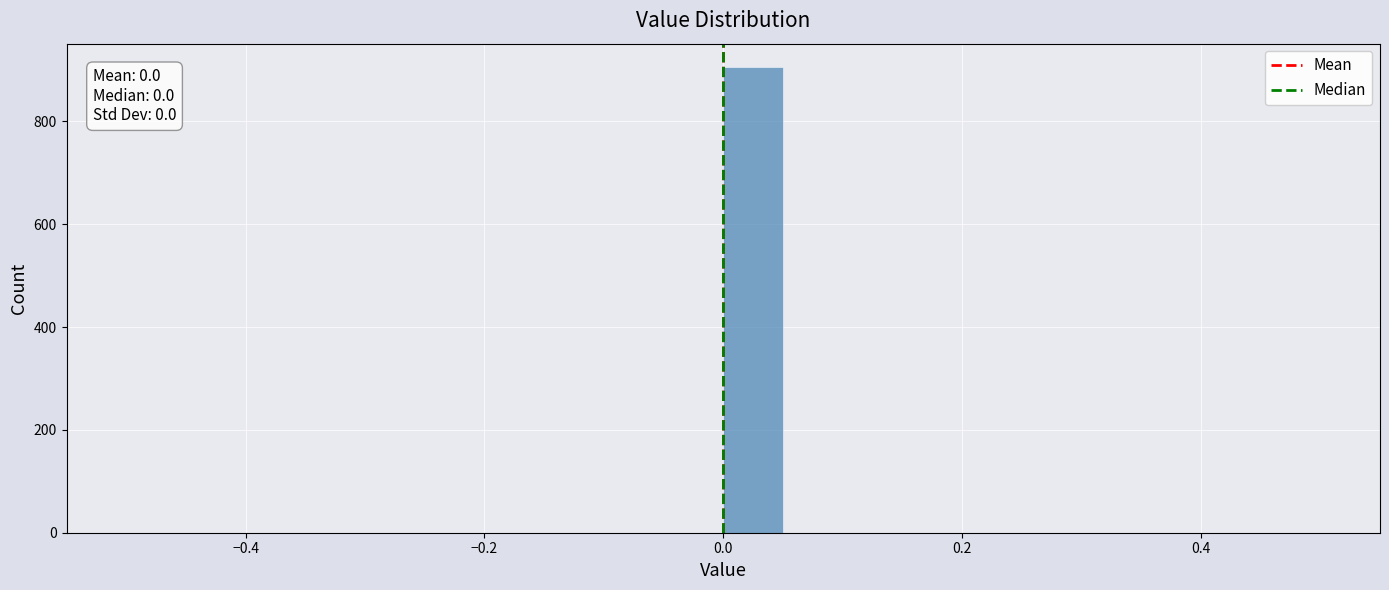

Around what value on the x-axis is the tallest bar? Give the approximate position of its centre, as read against the axis.

0.02